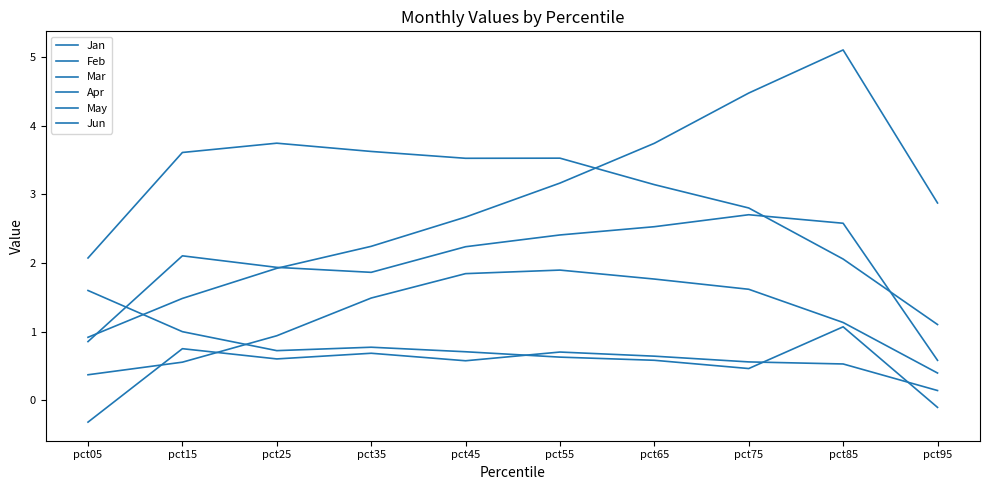

How many lines are shown in the chart?

6